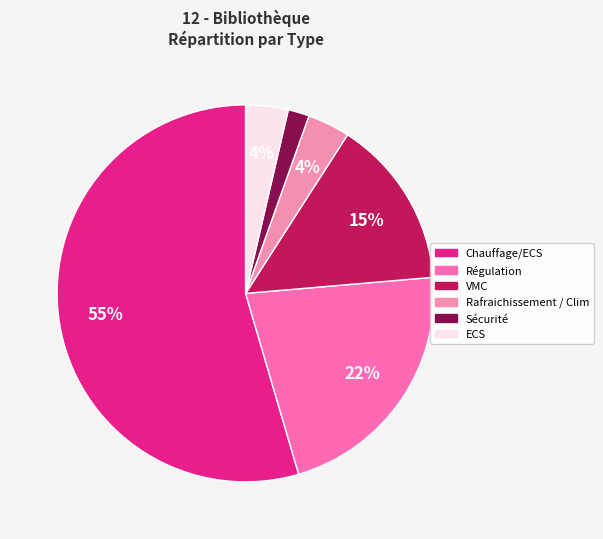

To the nearest percent, what portion does Régulation represent?

22%